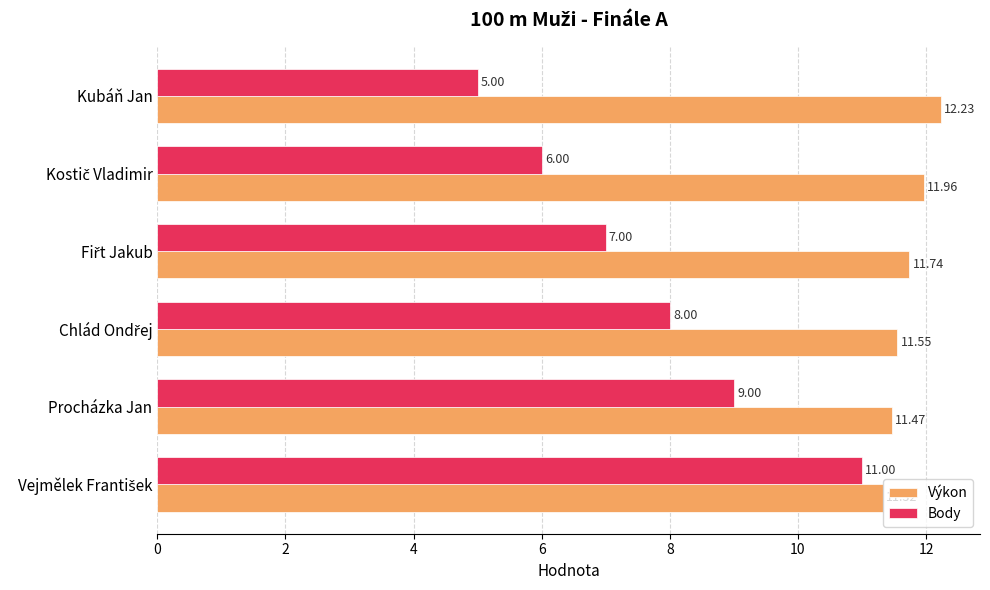

What is the difference between the highest and lowest values at Procházka Jan?

2.5